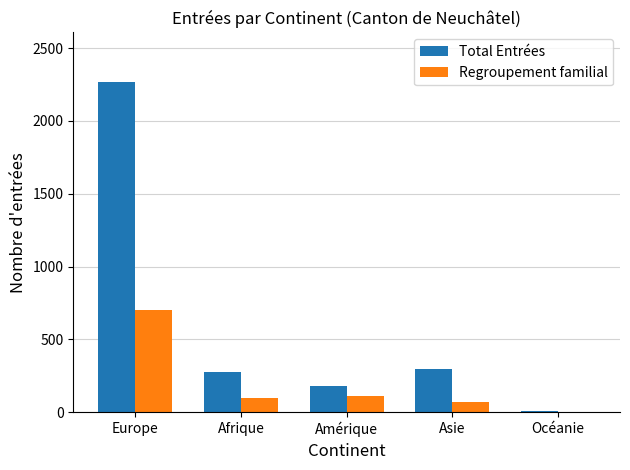

Which series has the largest total across all categories?

Total Entrées